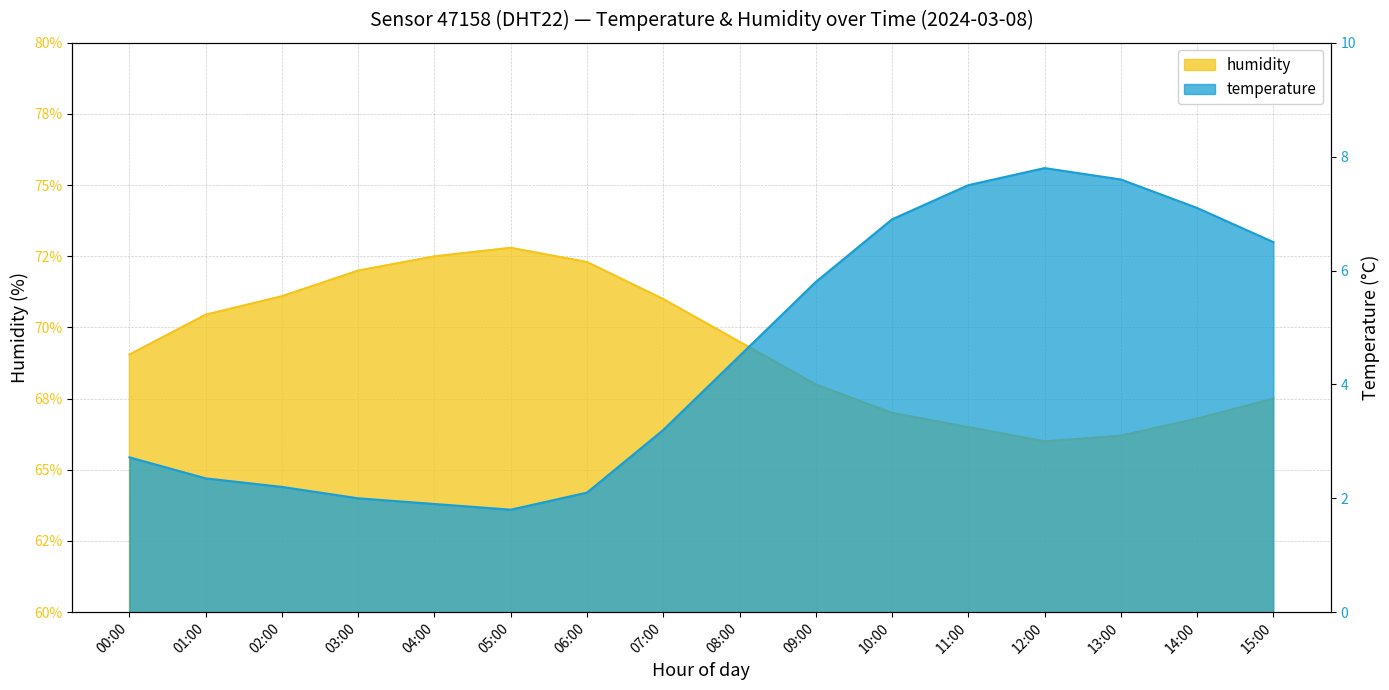

What is the difference between the second highest and second lowest values in the humidity series?

6.3